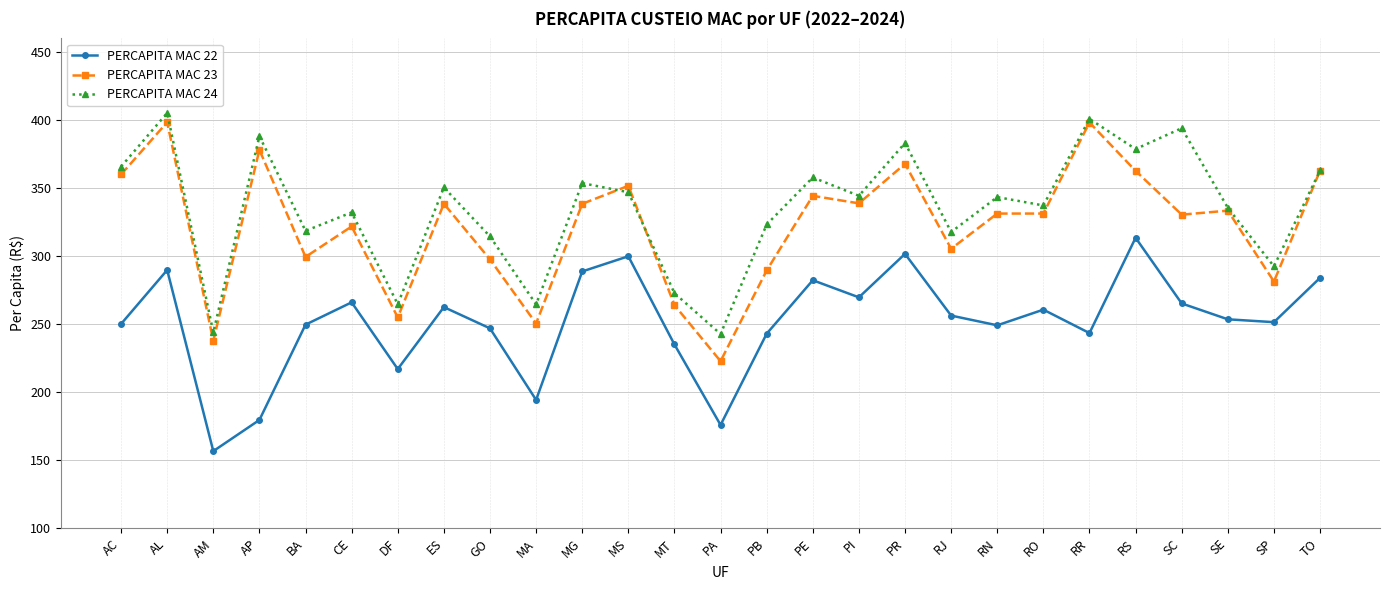

What is the label of the 25th point from the right?

AM